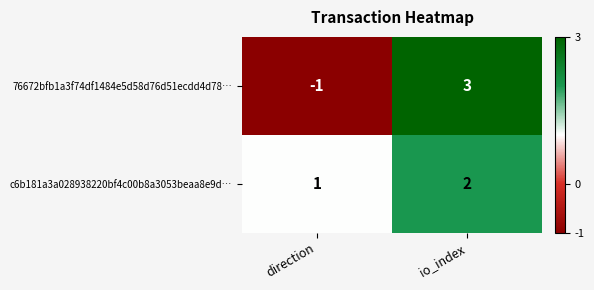

What is the difference between the highest and lowest values at direction?

2